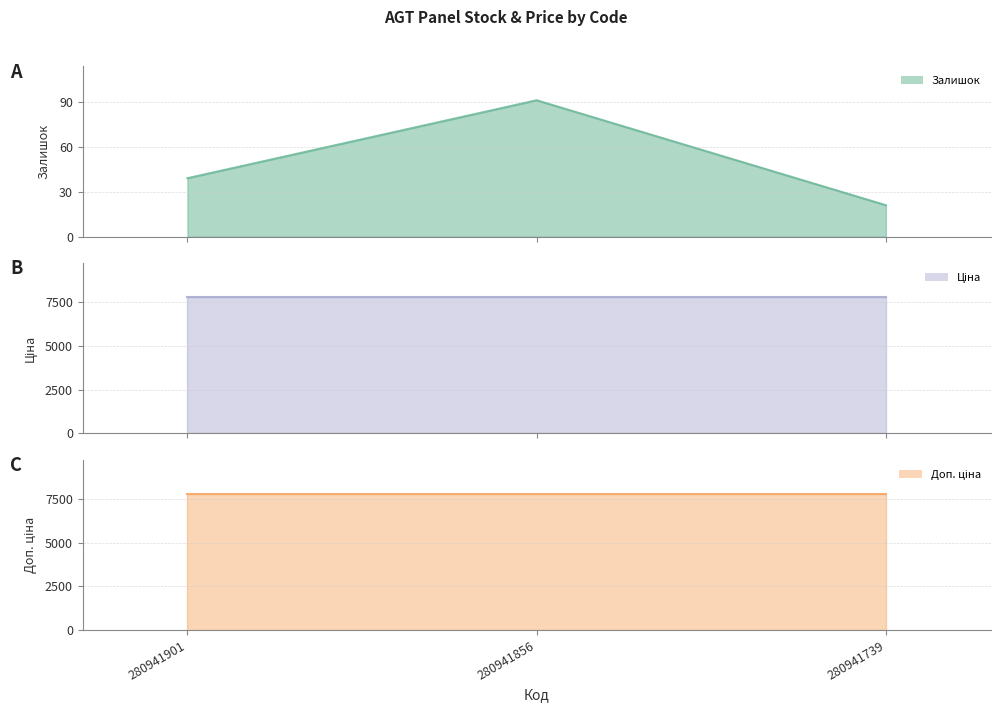

Is it true that Ціна equals 11956.6 at 280941856?

False